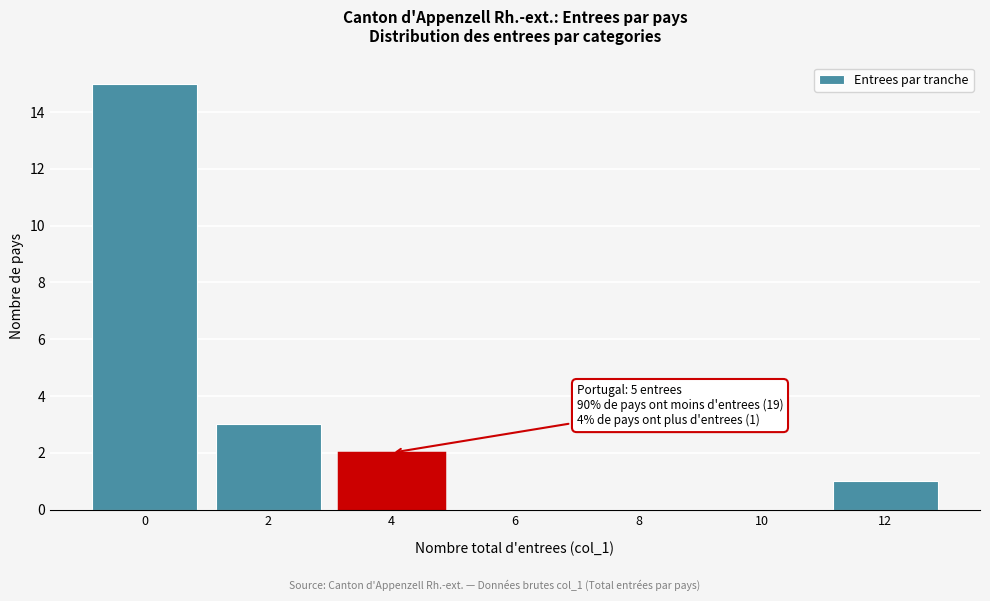

Reading left to right, extract all data points from this chart.

0=15	2=3	4=2	6=0	8=0	10=0	12=1